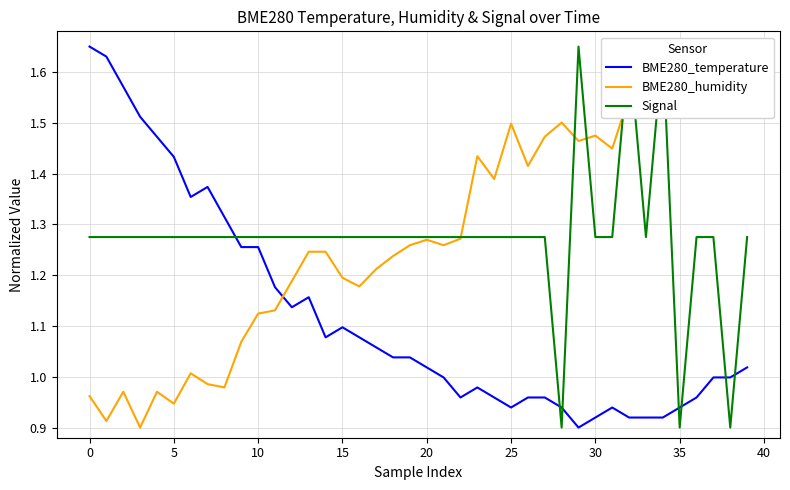

The value of BME280_temperature at 10 is 0.5. True or false?

False